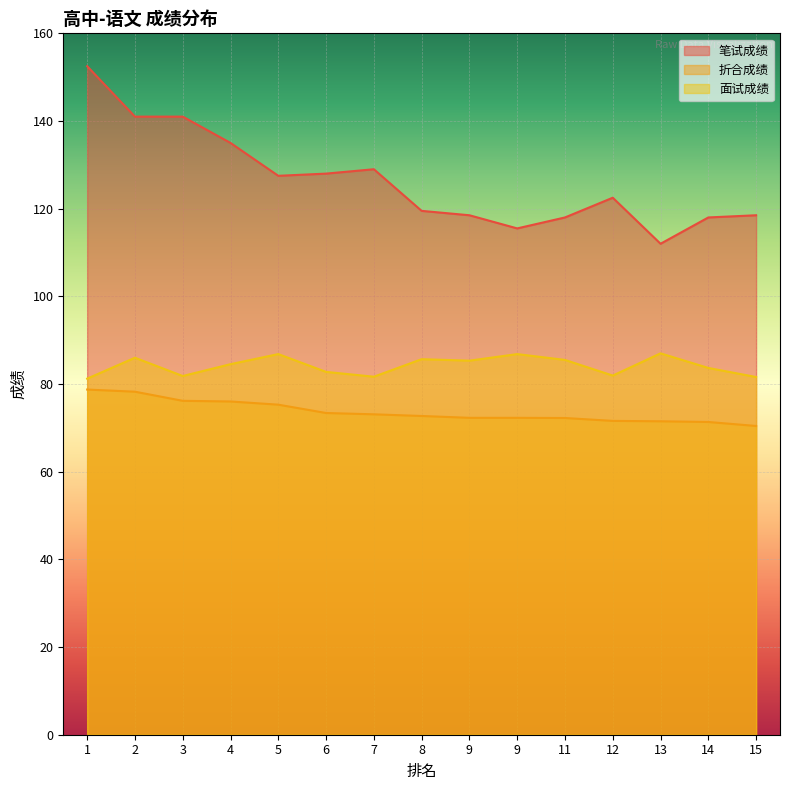

List the labels in order of 折合成绩 value, smallest first.

15, 14, 13, 12, 11, 9, 9, 8, 7, 6, 5, 4, 3, 2, 1